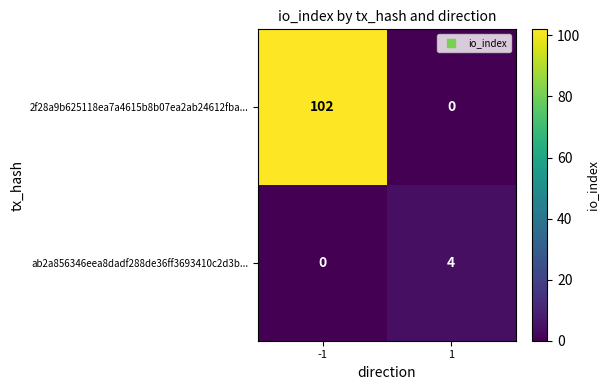

Which category has the highest value across all series?

-1